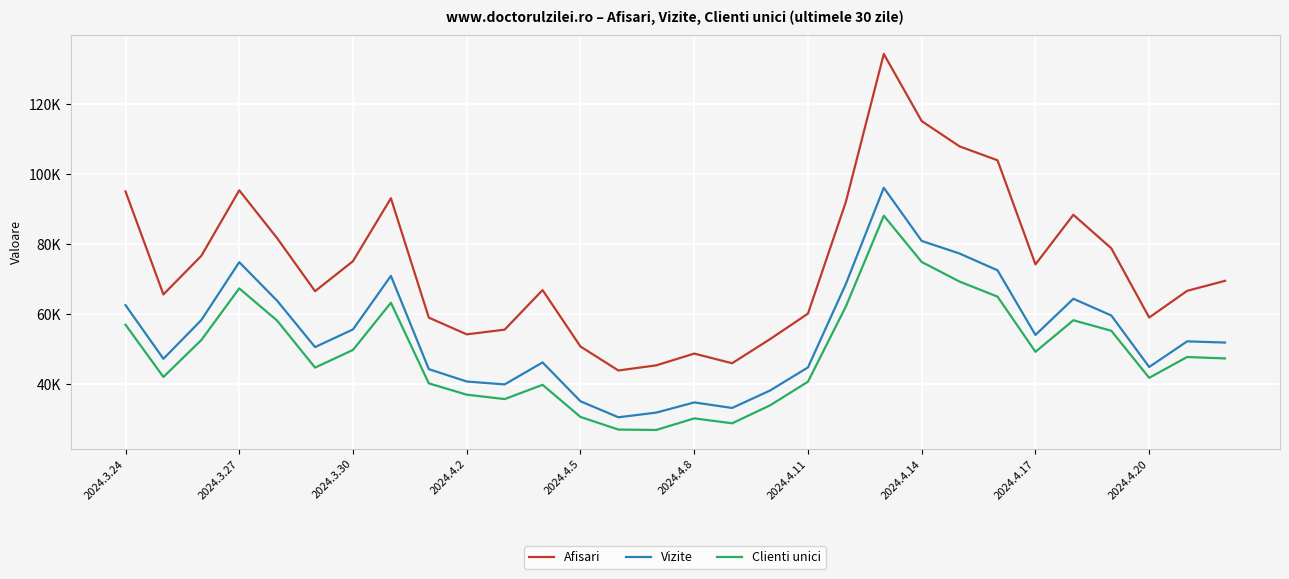

True or false: Vizite and Afisari intersect in this chart.

False